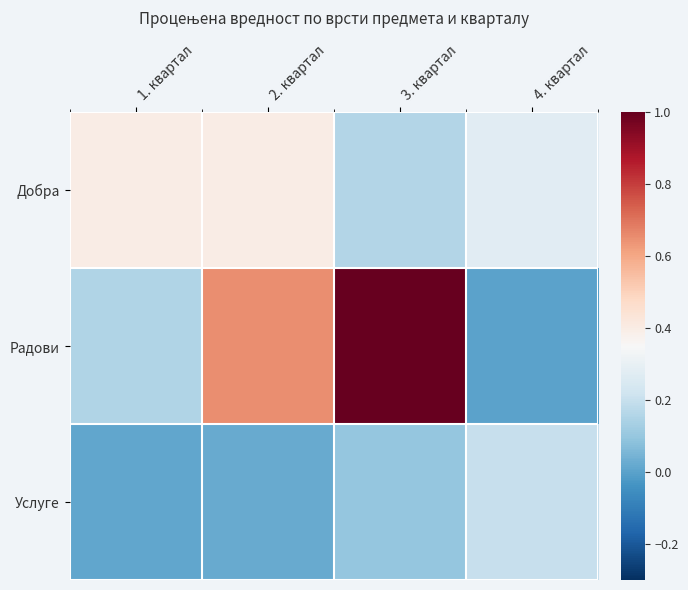

At 2. квартал, list the series in order from smallest to largest.

Услуге, Добра, Радови